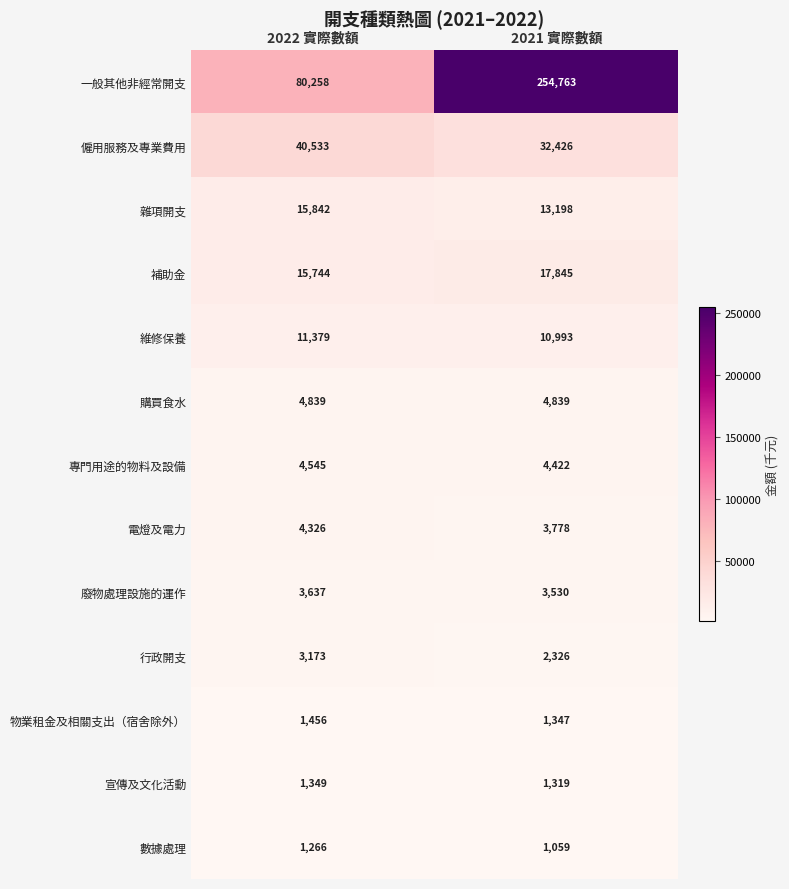

Which label corresponds to the smallest value in the chart?

2021 實際數額